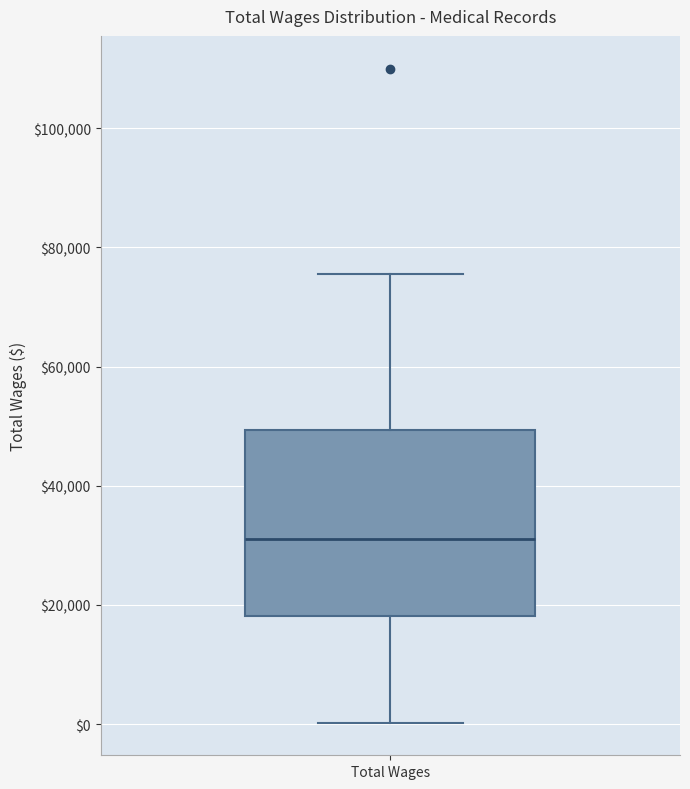

Transcribe this box plot: give where the median line is, the range the box spans, and where the two whiskers end, as read against the y-axis. The values are not printed on the chart, so give them approximately, as read against the axis.

median 32000, box 18000 to 50000, whiskers 0 to 76000